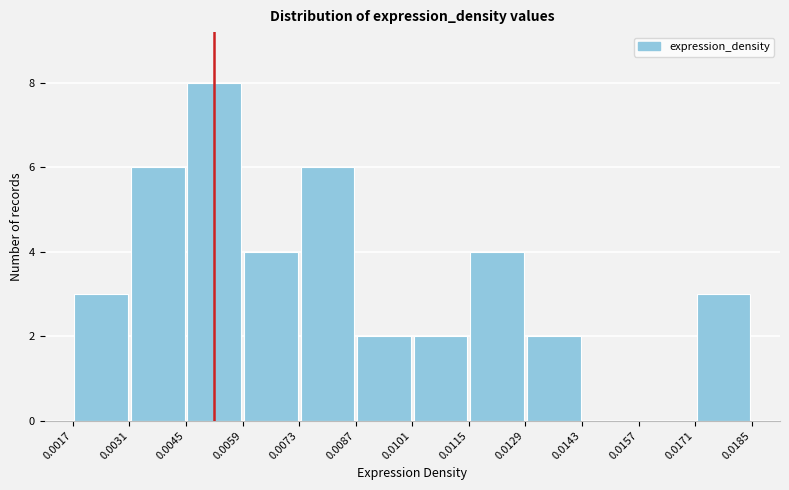

Reading left to right, list every bar in this chart as the range it spans on the x-axis followed by its height. The values are not printed on the chart, so give them approximately, as read against the axis.

0.0017 to 0.0031: 3
0.0031 to 0.0045: 6
0.0045 to 0.0059: 8
0.0059 to 0.0073: 4
0.0073 to 0.0087: 6
0.0087 to 0.0101: 2
0.0101 to 0.0115: 2
0.0115 to 0.0129: 4
0.0129 to 0.0143: 2
0.0143 to 0.0157: 0
0.0157 to 0.0171: 0
0.0171 to 0.0185: 3